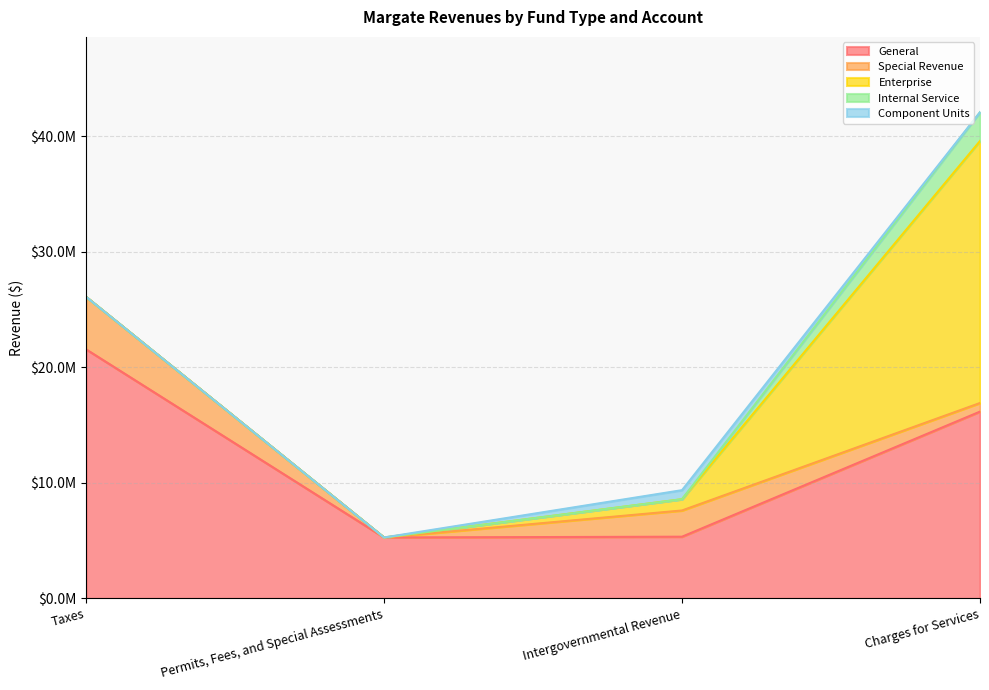

What is the approximate value of Special Revenue at Charges for Services?

745521